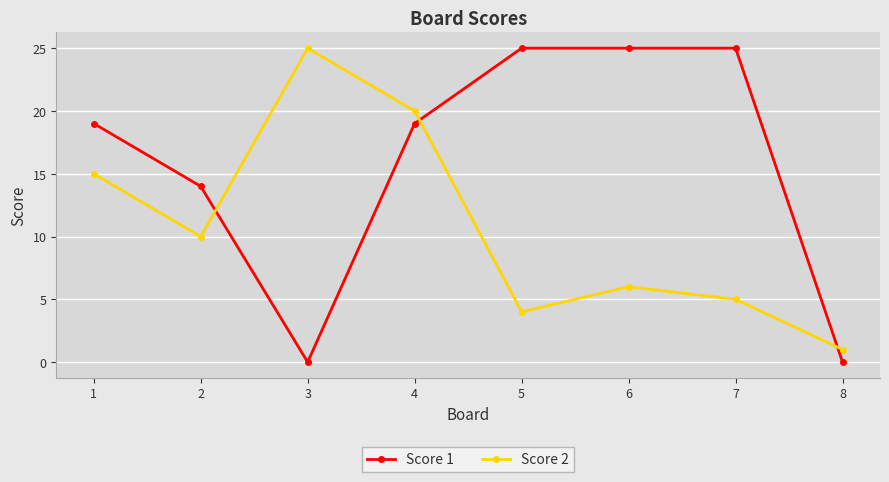

Is the value of Score 2 at 1 greater than the value of Score 1 at 1?

No